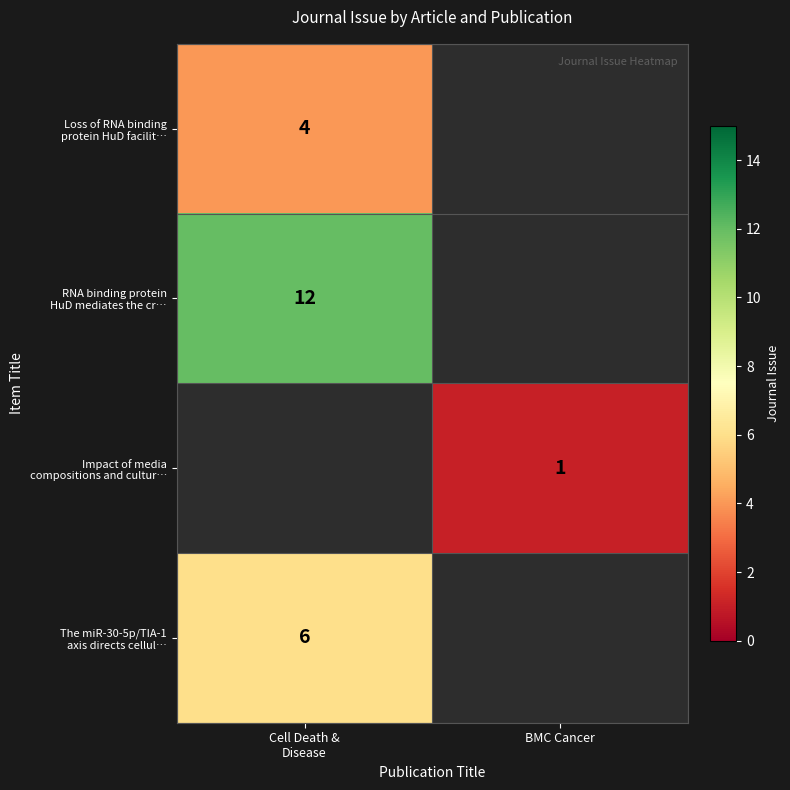

At which label is The miR-30-5p/TIA-1 axis directs cellul… closest to 6?

Cell Death & Disease